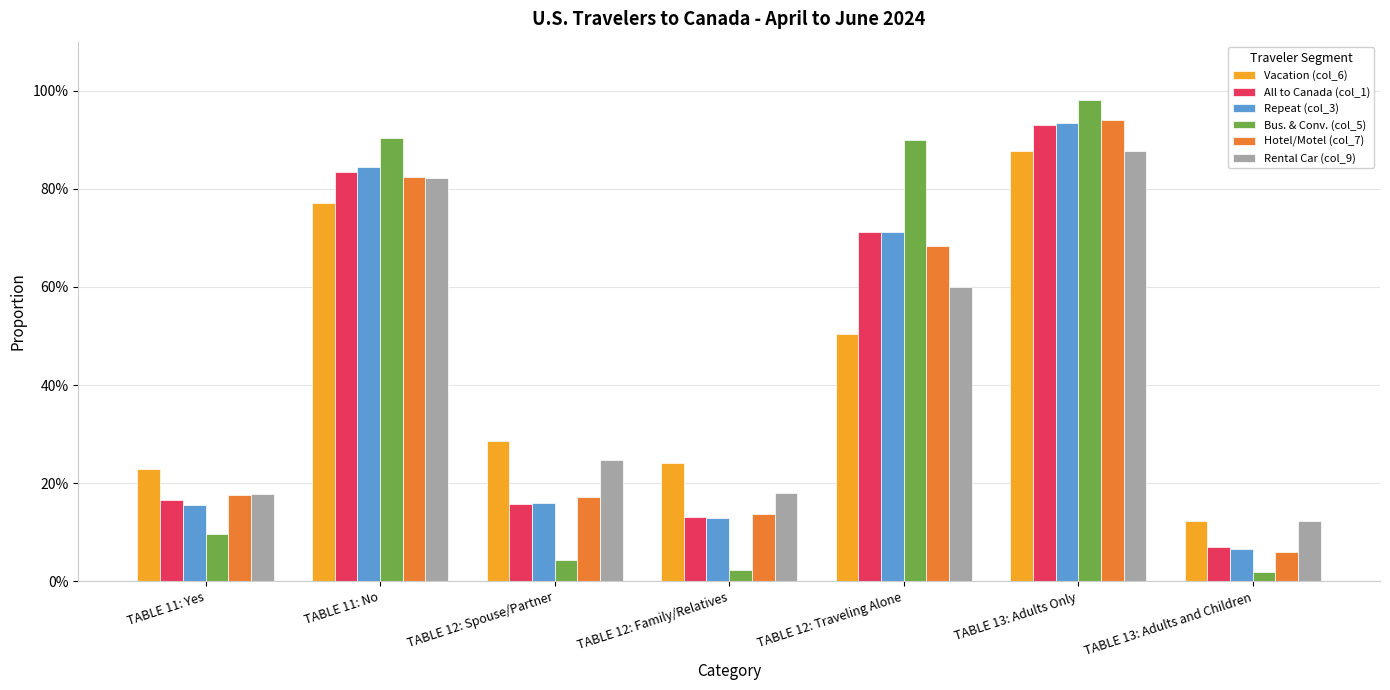

Which series has the widest spread of values?

Bus. & Conv. (col_5)